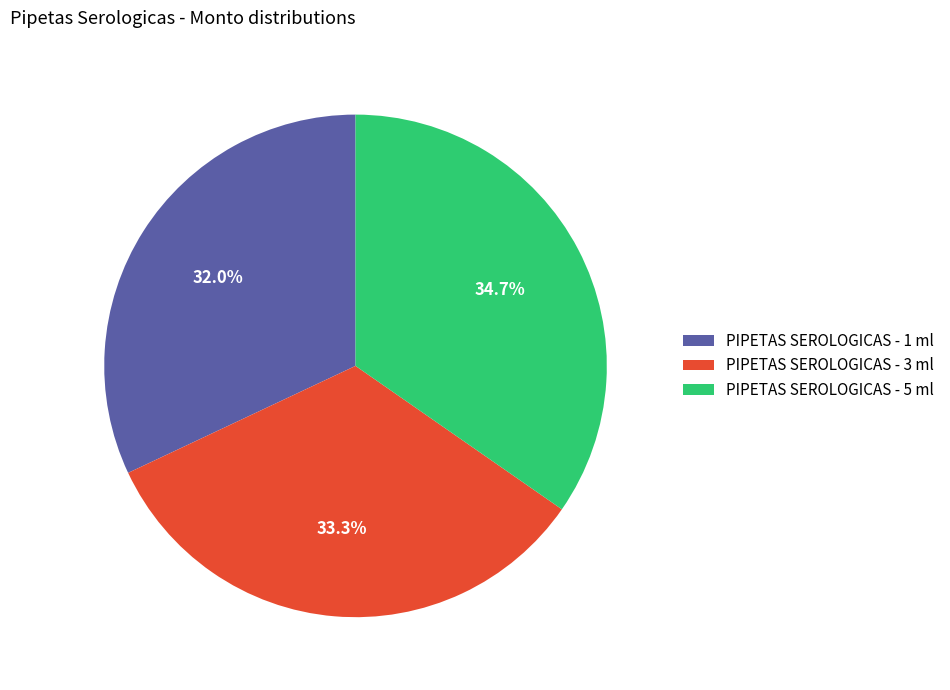

To the nearest percent, what percentage of the pie is PIPETAS SEROLOGICAS - 5 ml?

35%